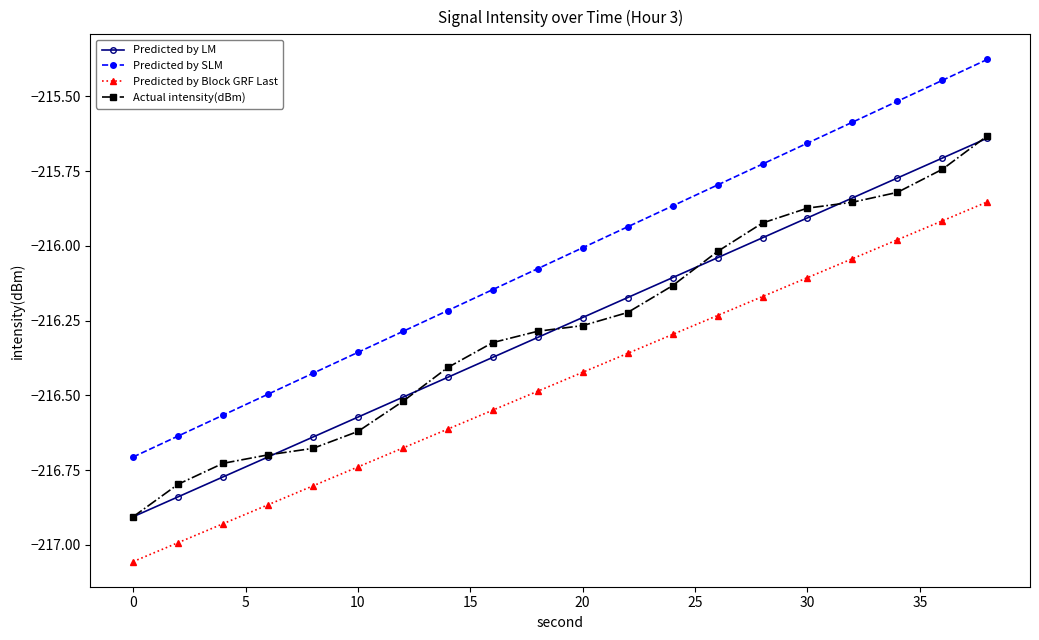

Which series has the largest range (max minus min)?

Predicted by SLM